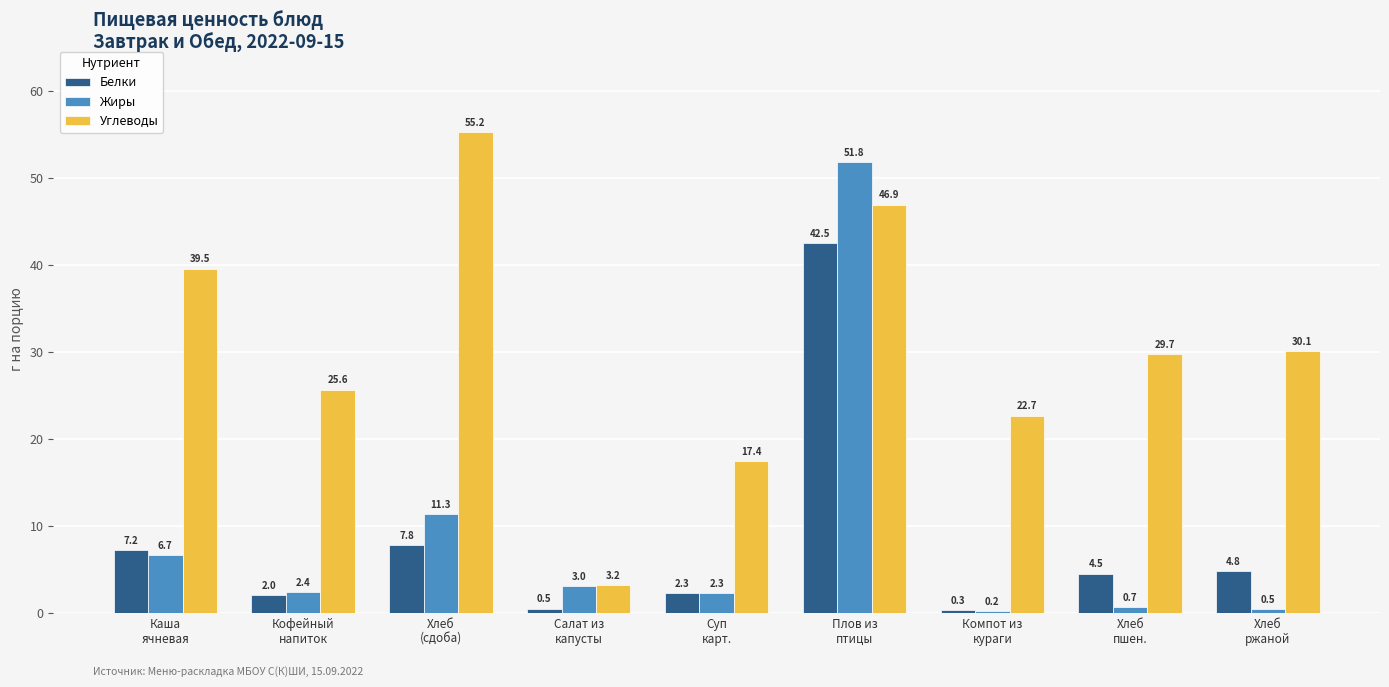

Are the bars horizontal?

No